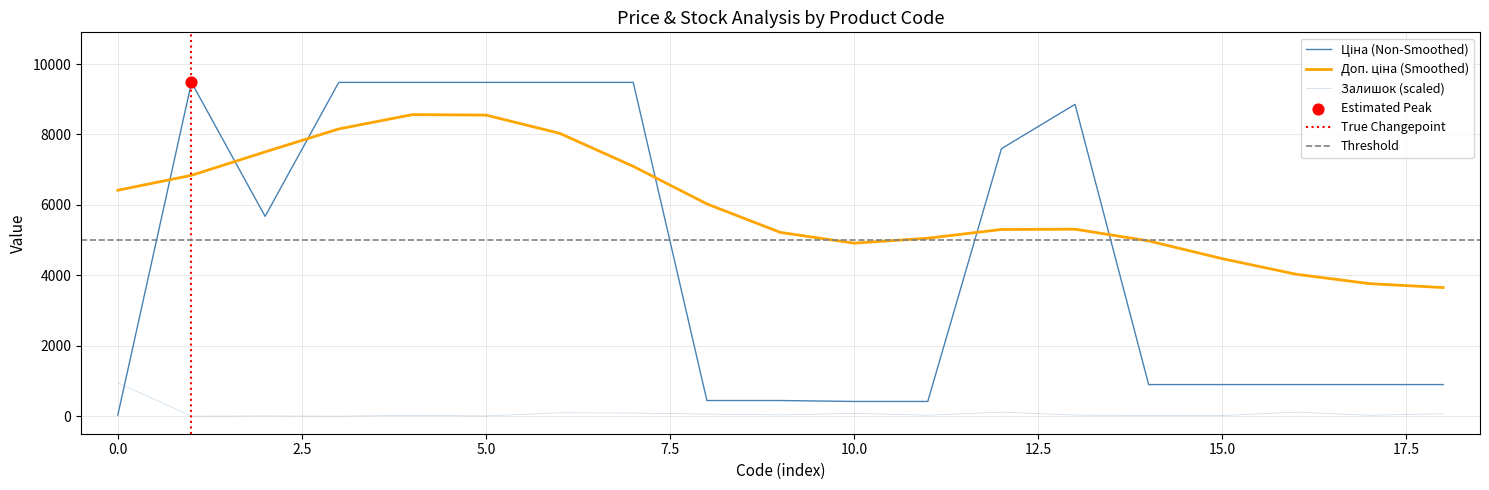

Is the value of Залишок at 271681948 greater than the value of Ціна at 271691942?

No